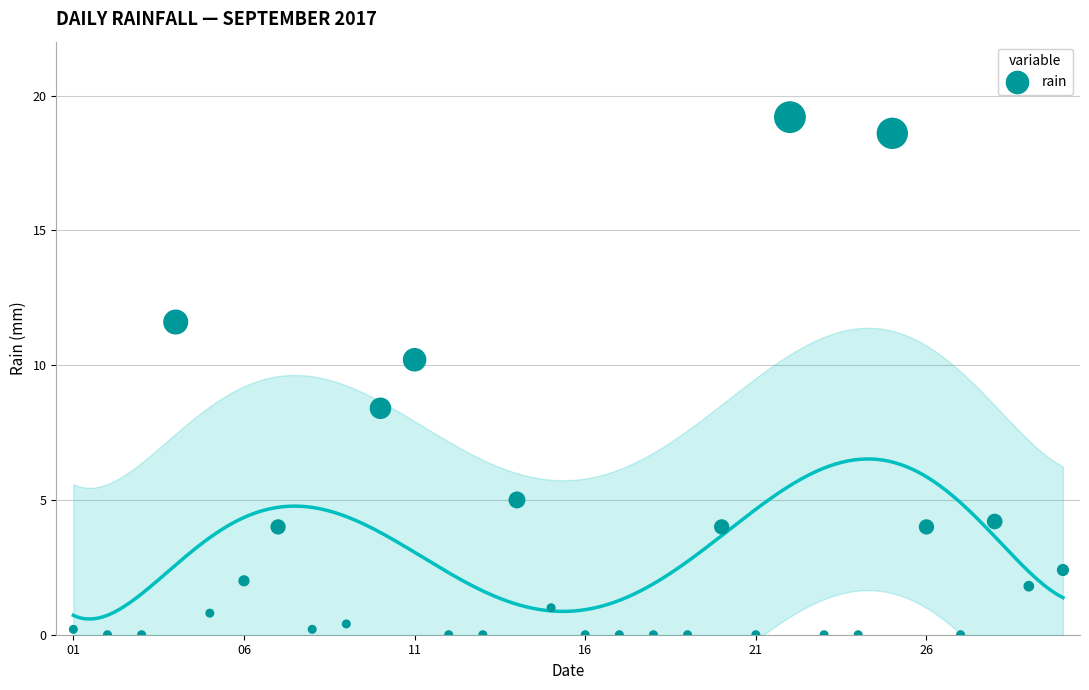

What is the range of Y values (max minus min)?

19.2